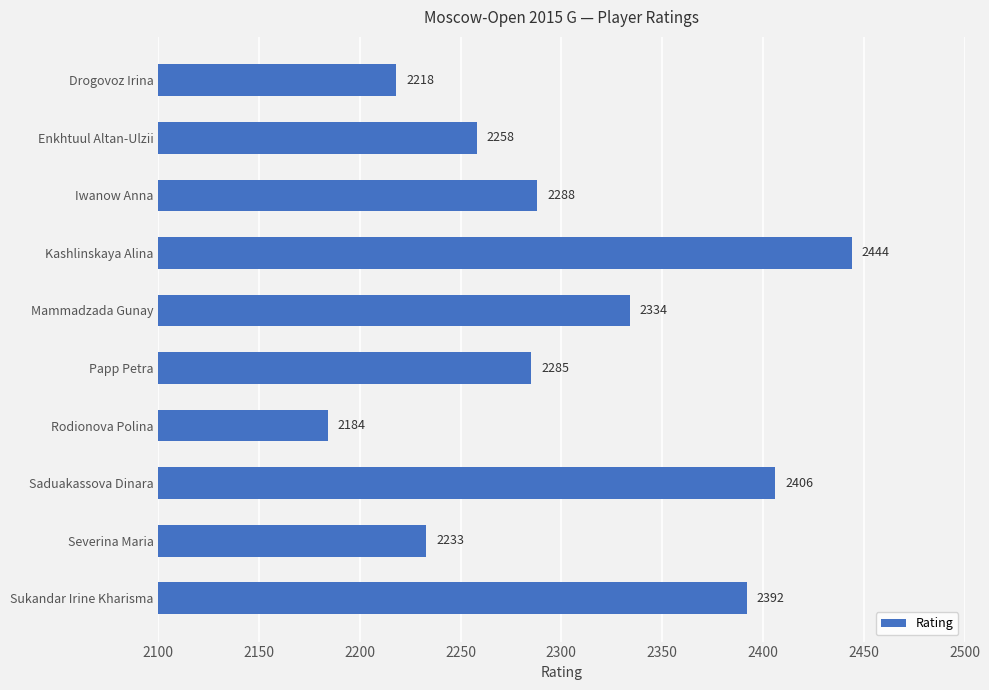

How many data points are less than 2288?

5